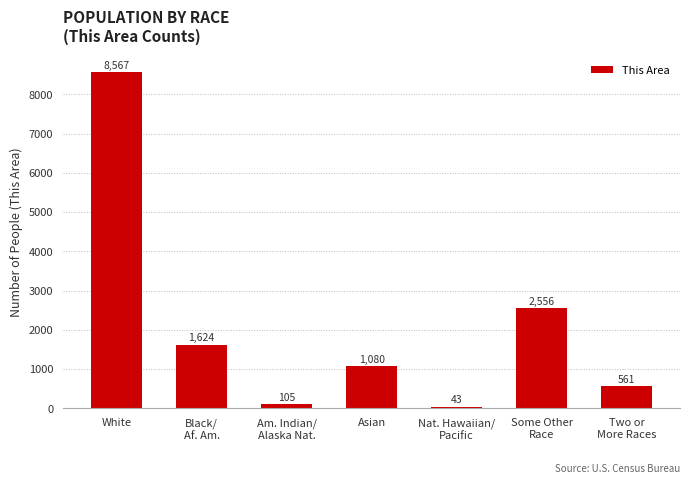

What is the difference between the second highest and second lowest values?

2451